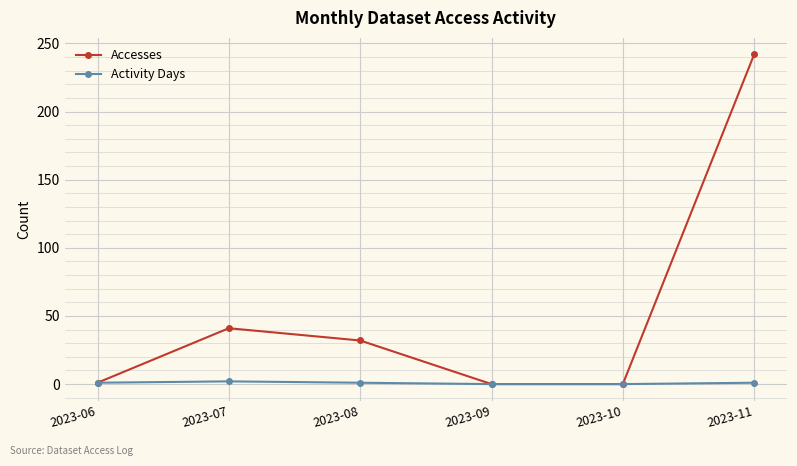

The Accesses series shows 120 at 2023-10. True or false?

False